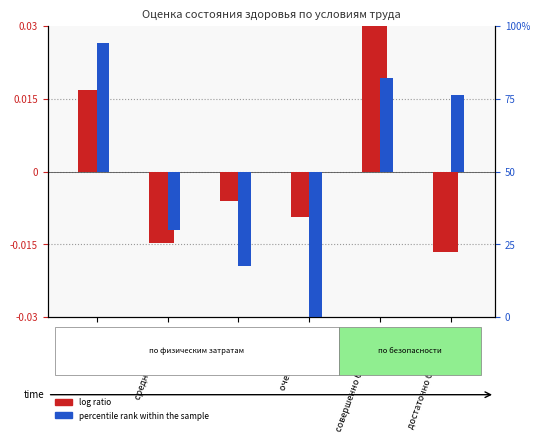

Is it true that очень хорошее equals 0.0 at легкая?

False